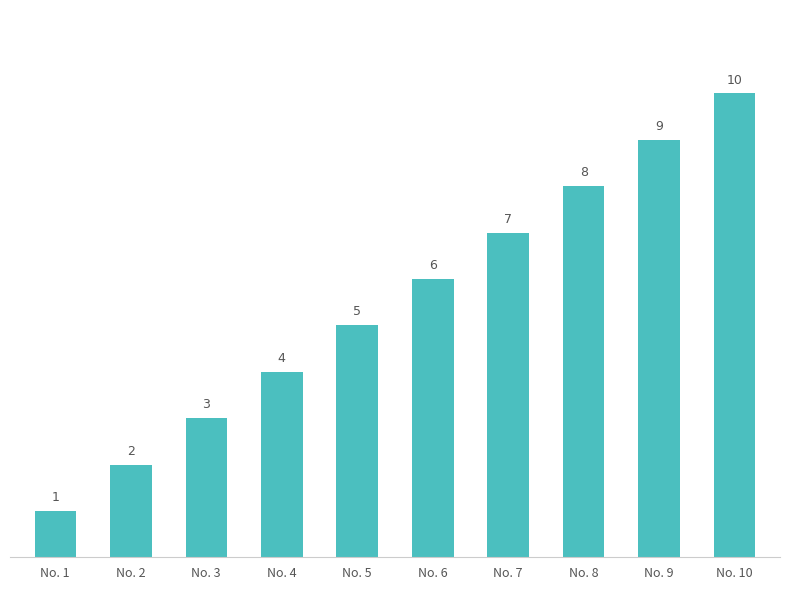

Reading left to right, list all the values displayed in this chart.

1	2	3	4	5	6	7	8	9	10